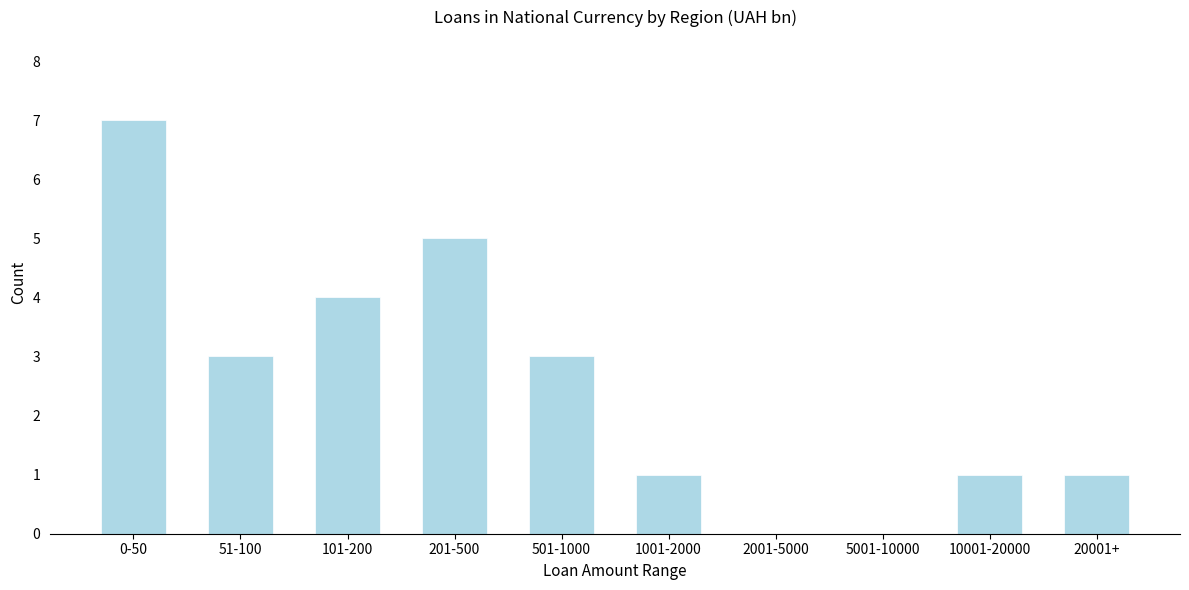

Reading right to left, what are all the values shown in this chart?

20001+=1	10001-20000=1	5001-10000=0	2001-5000=0	1001-2000=1	501-1000=3	201-500=5	101-200=4	51-100=3	0-50=7